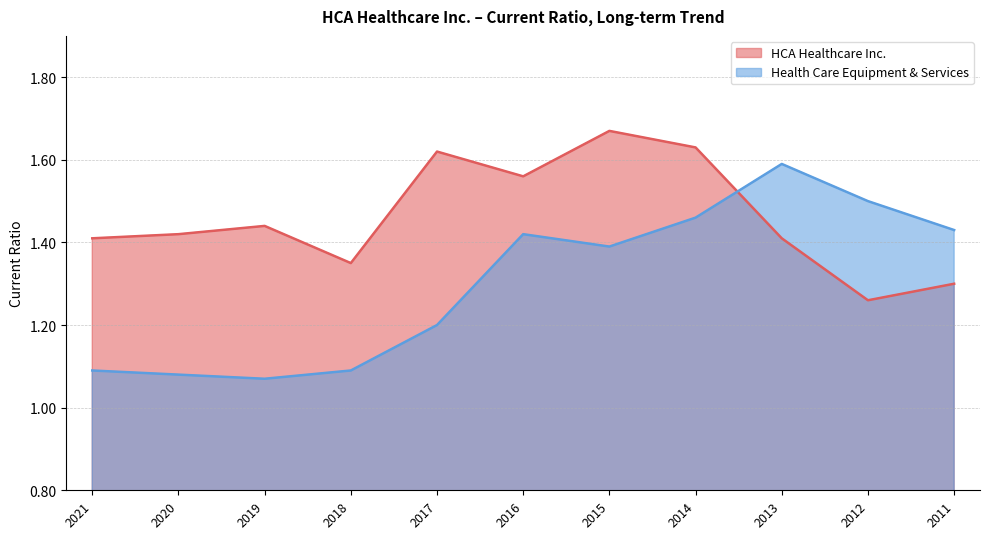

How many intersections are there between HCA Healthcare Inc. and Health Care Equipment & Services?

1